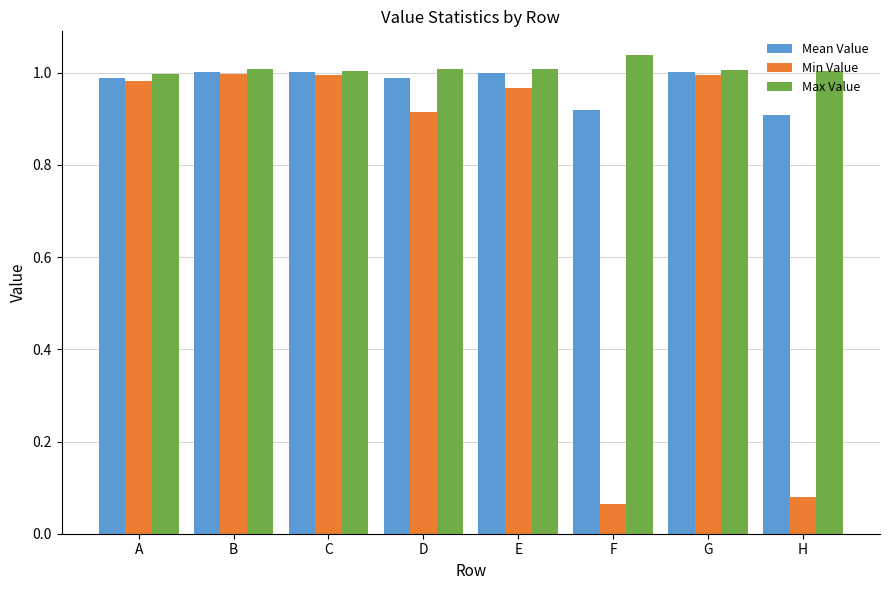

Which series has the widest spread of values?

Min Value